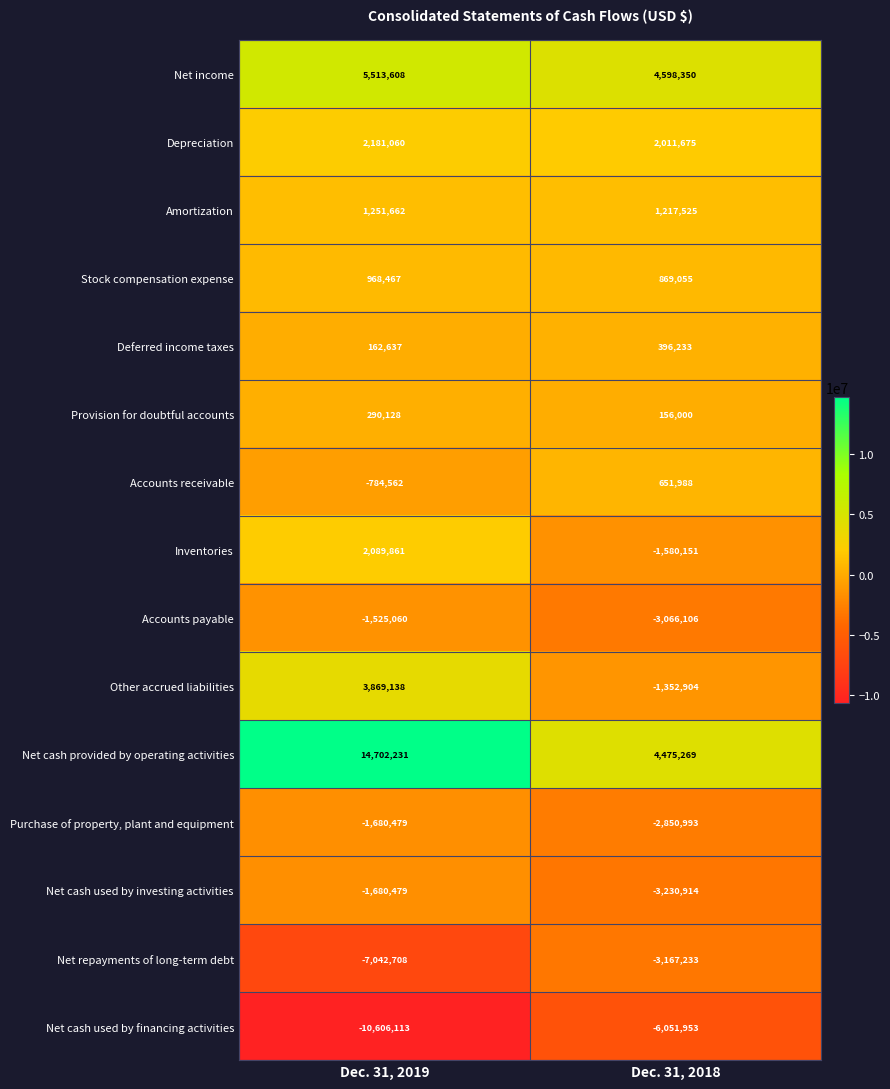

Which series has the widest spread of values?

Net cash provided by operating activities